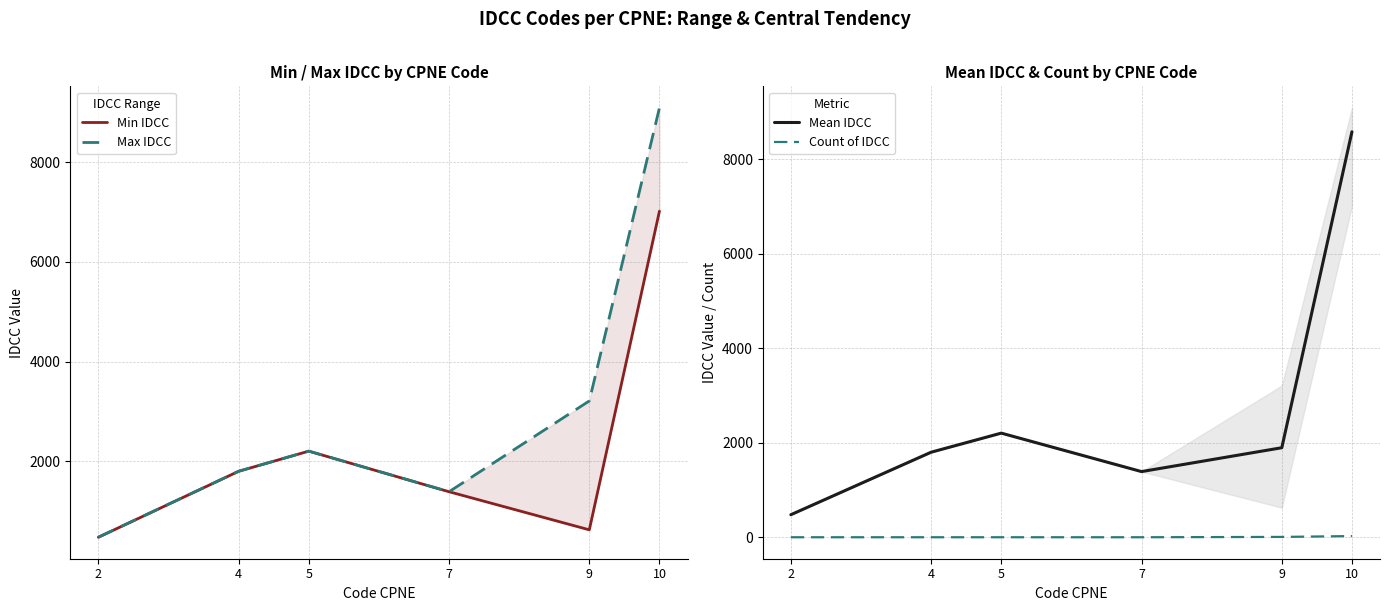

What are all the series names shown in the legend?

Min IDCC, Max IDCC, Mean IDCC, Count of IDCC